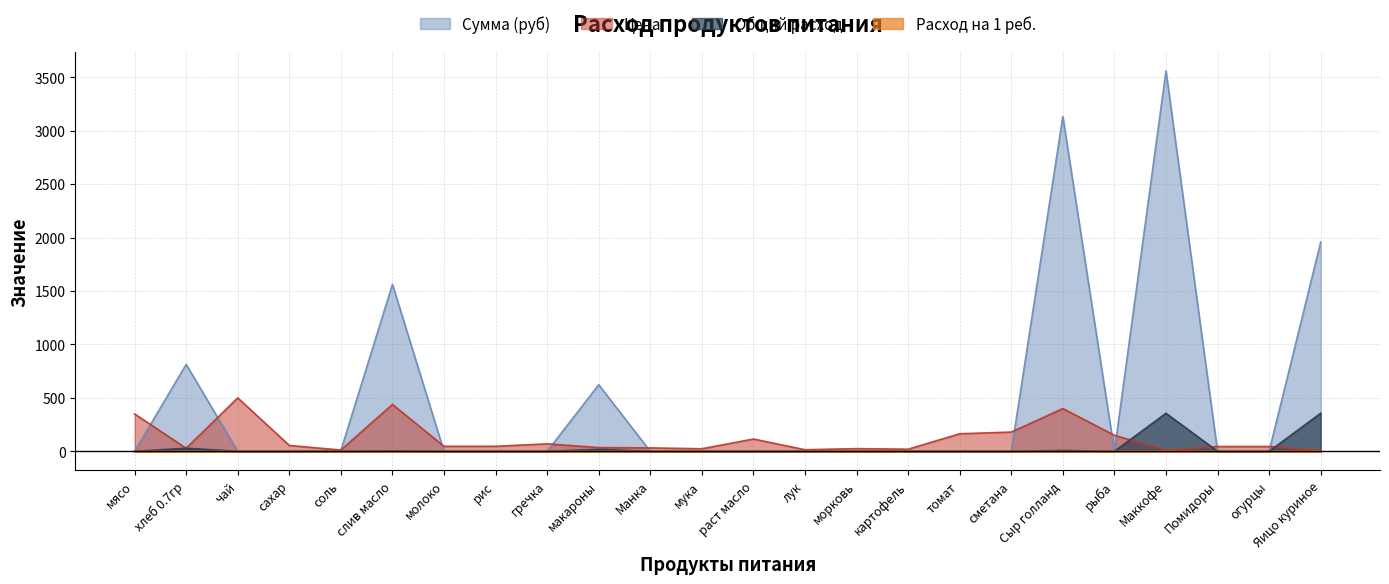

Does the chart display data point markers on the line(s)?

No